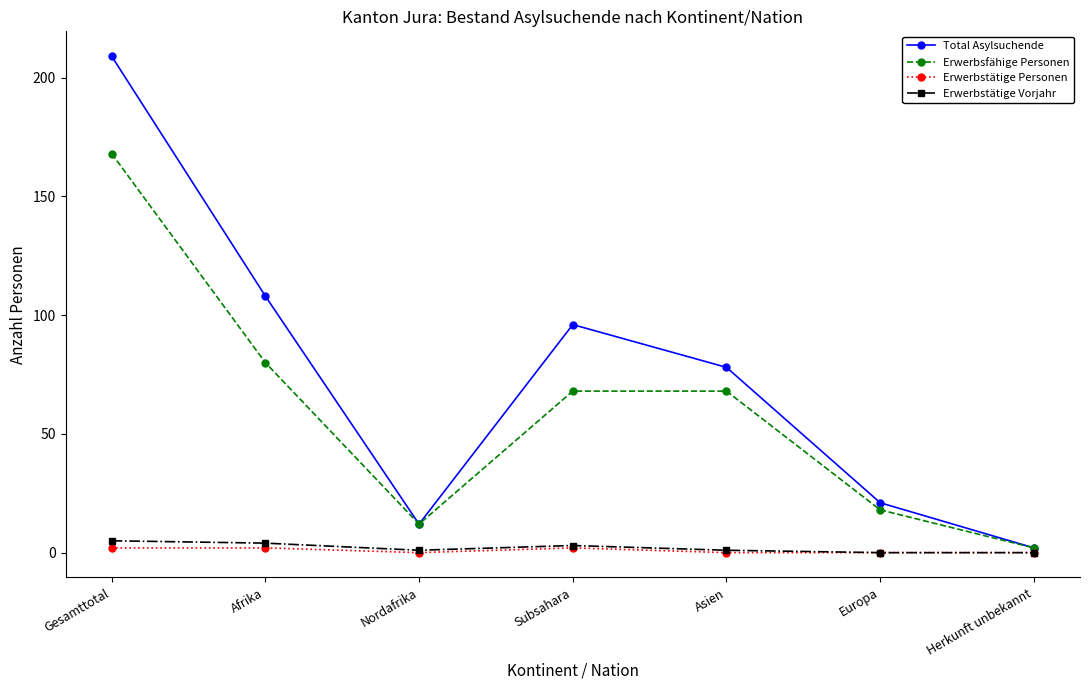

In Total Asylsuchende, how many points are lower than both neighbors (excluding endpoints)?

1